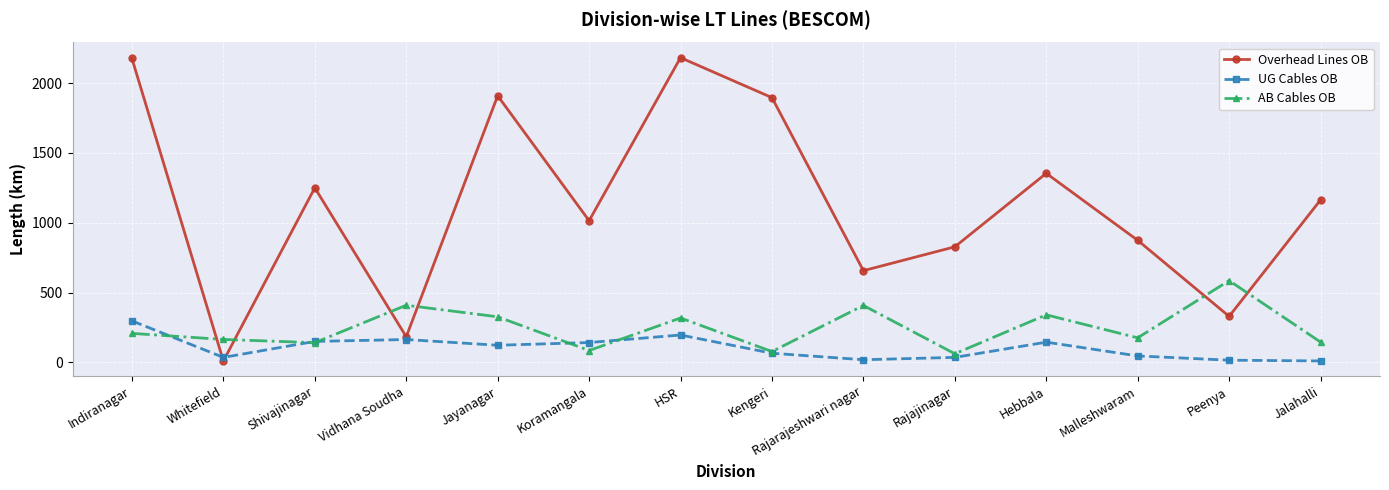

What is the greatest value displayed?

2182.3